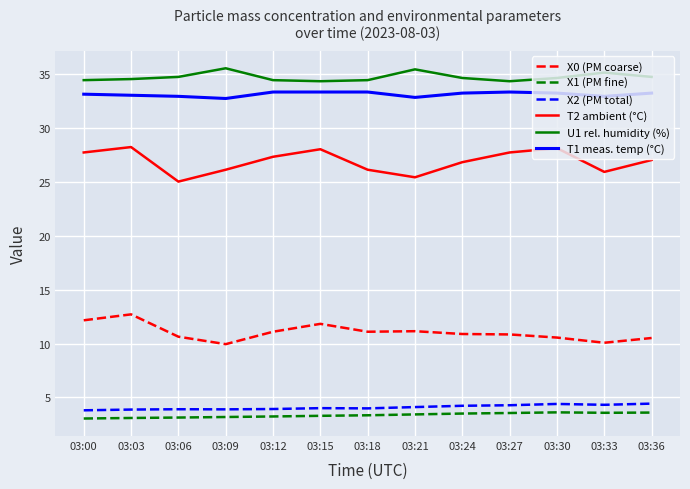

Count the number of data series in this chart.

6